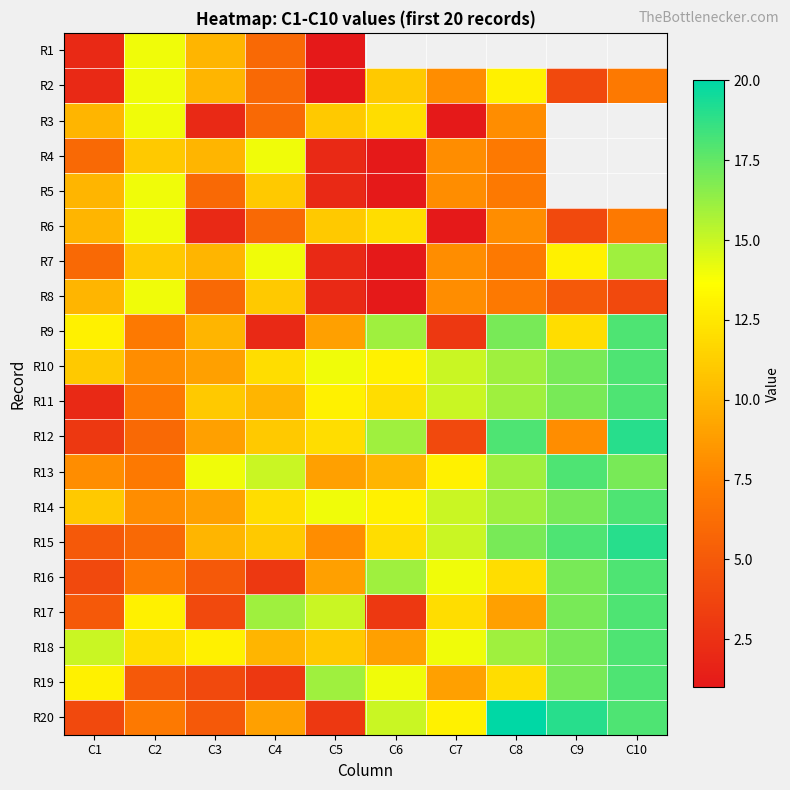

The value of R1 at C3 is 2.6. True or false?

False